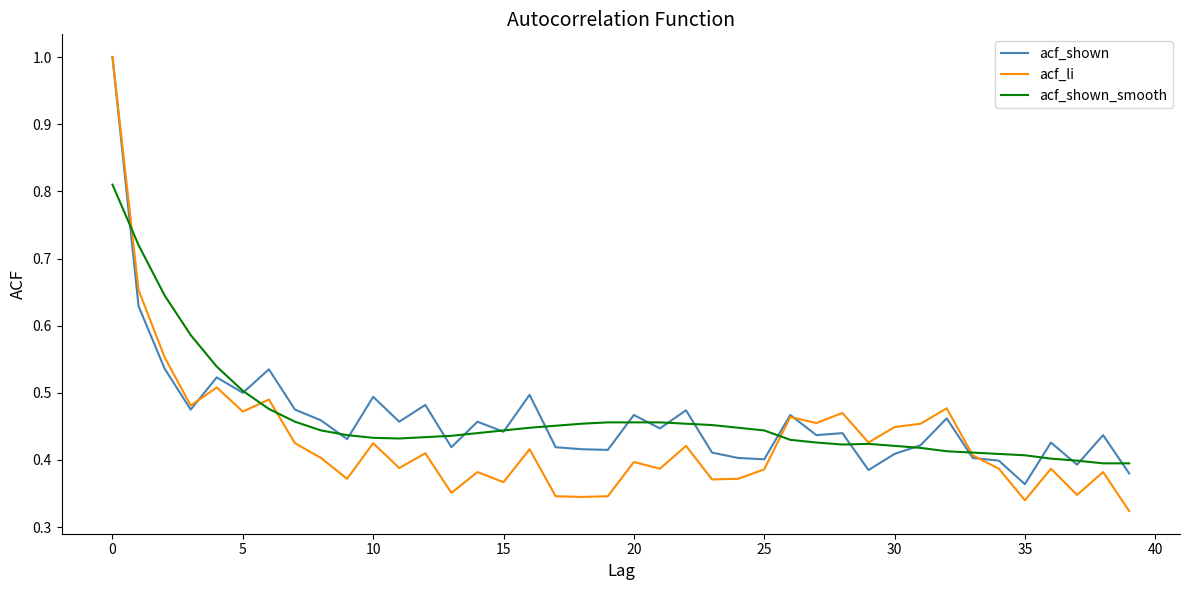

What is the greatest value displayed?

1.0